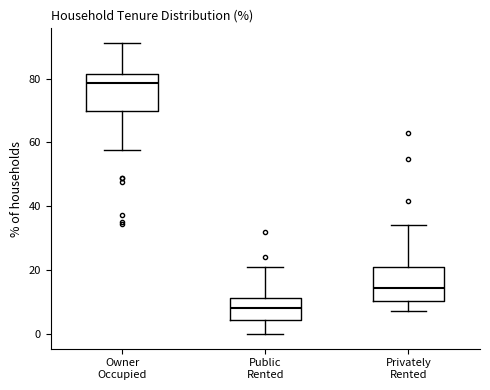

Which box's median line is the lowest?

Public Rented